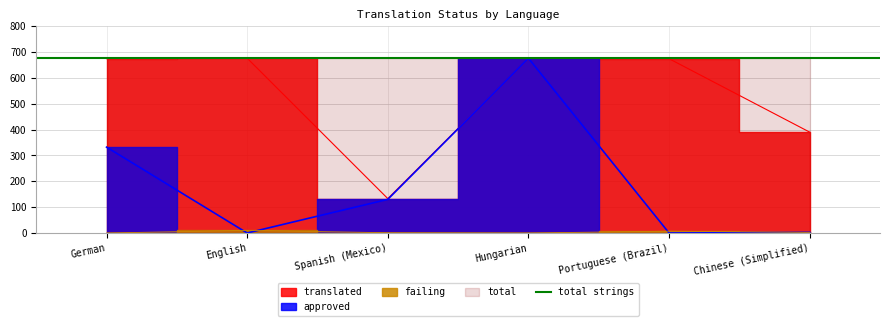

Which series has the largest range (max minus min)?

approved